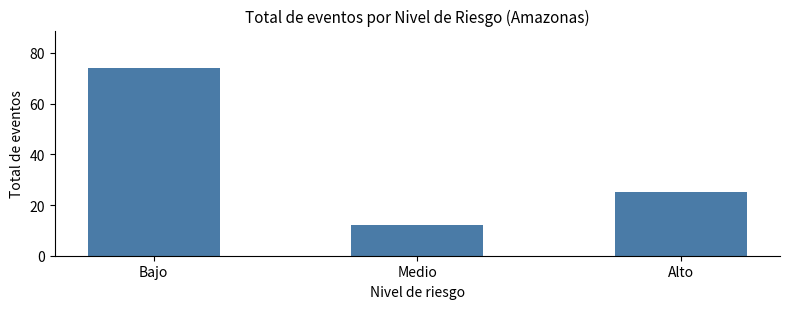

What value does the data have at Alto?

25